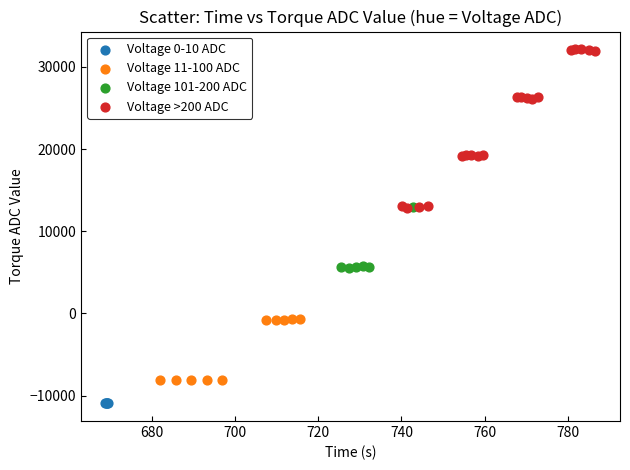

Which series reaches the maximum Y coordinate?

Voltage >200 ADC